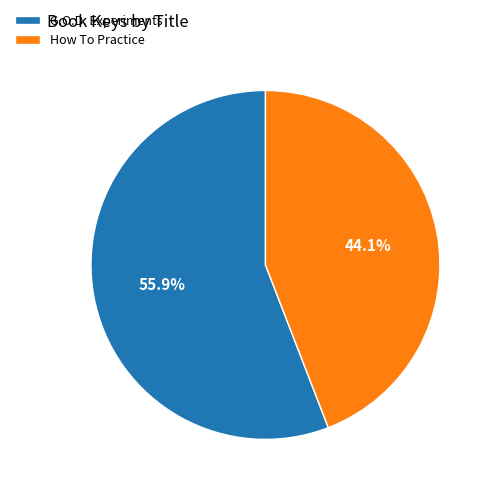

Between G.O.D. Experiments and How To Practice, which is larger?

G.O.D. Experiments